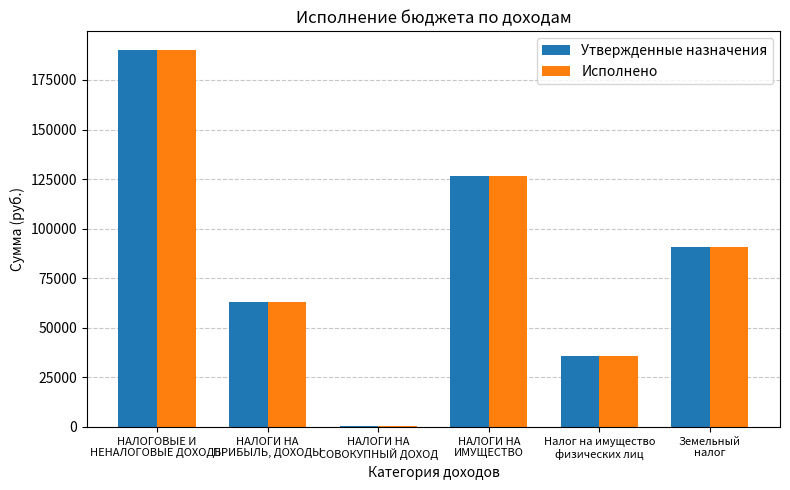

At which label does Исполнено reach its peak?

НАЛОГОВЫЕ И
НЕНАЛОГОВЫЕ ДОХОДЫ